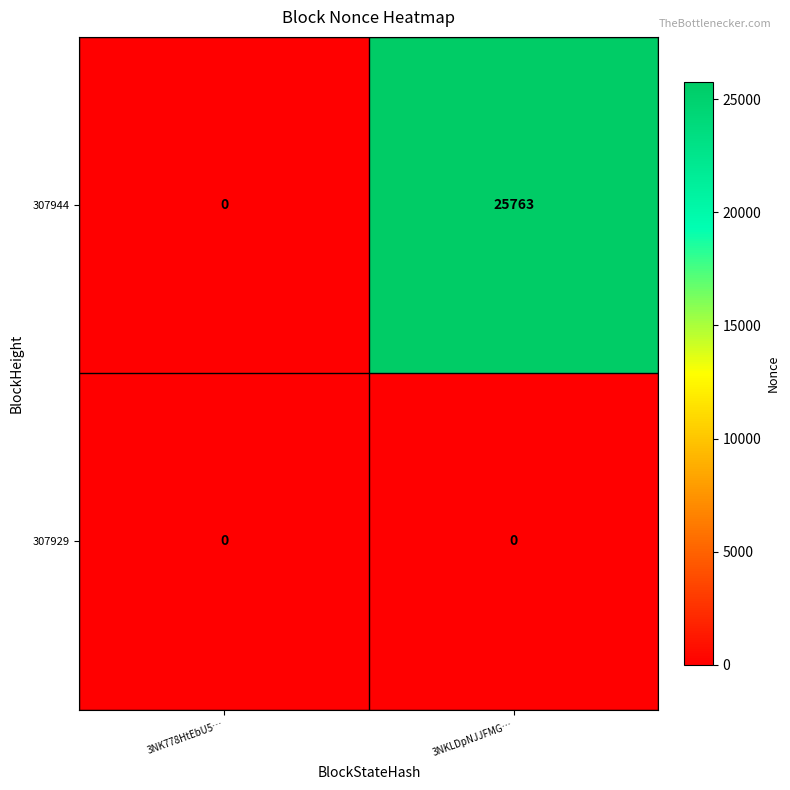

Between 3NK778HtEbU5… and 3NKLDpNJJFMG…, which series saw the biggest shift?

307944